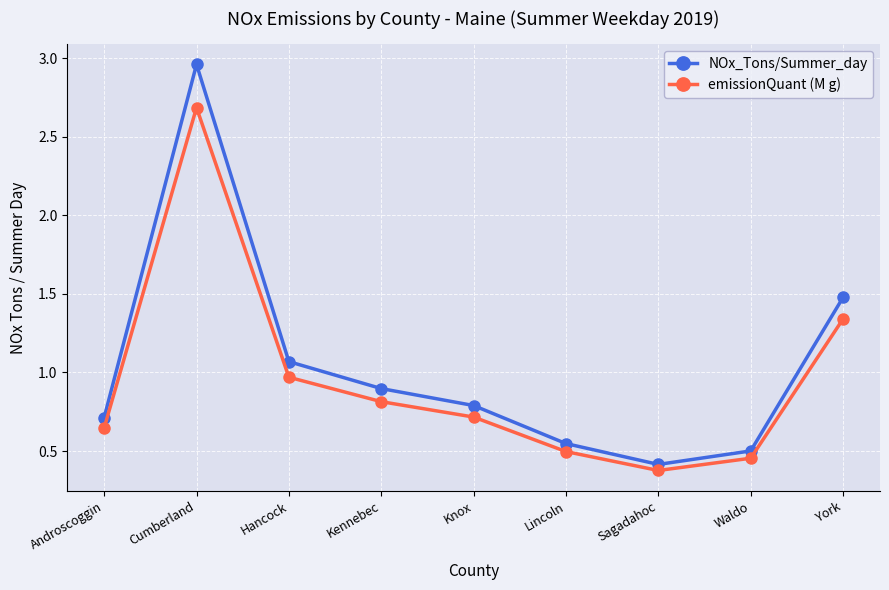

The value of emissionQuant (M g) at Knox is 0.5. True or false?

False